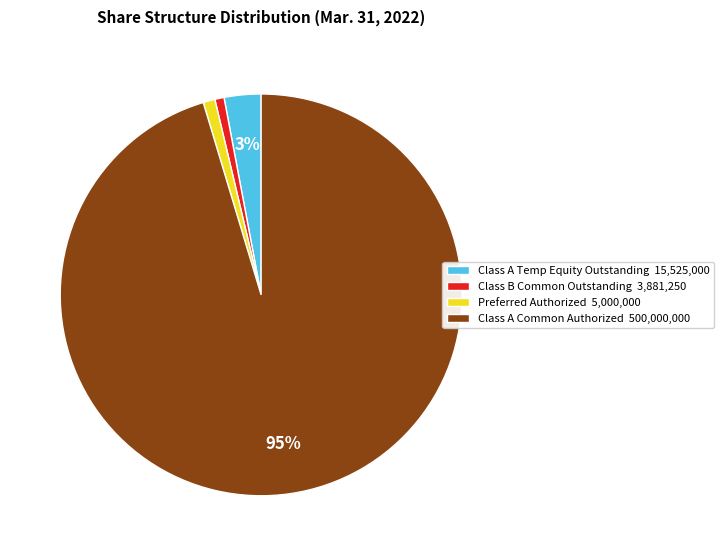

How many slices are in this pie chart?

4